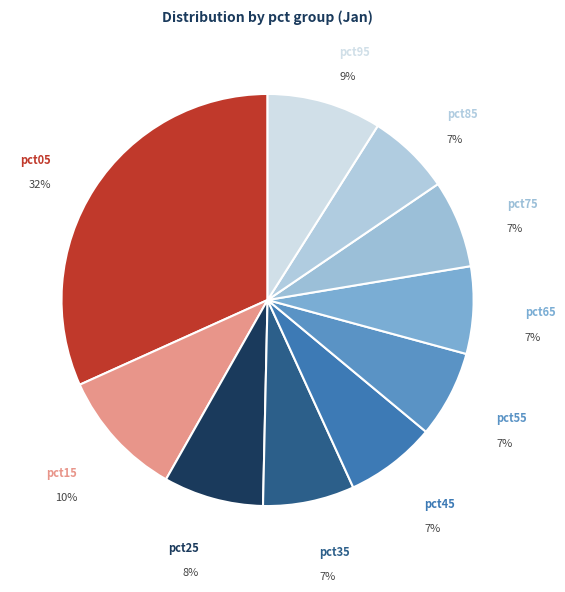

Is there any slice that represents more than half of the pie?

No